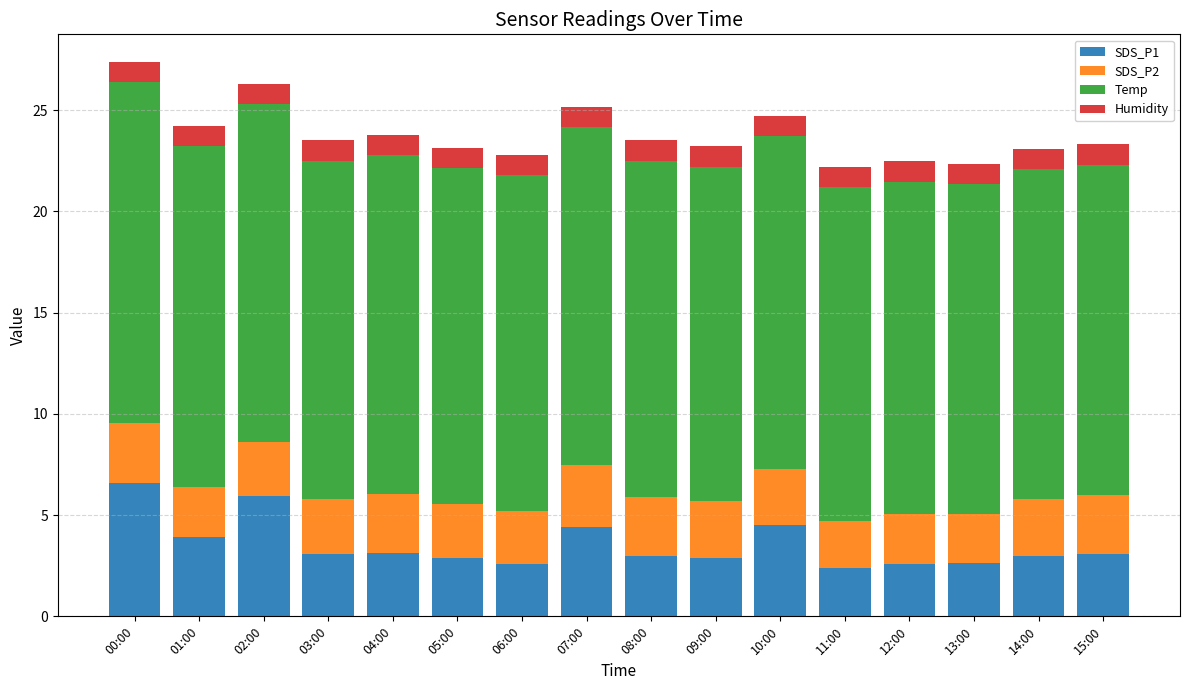

How many data points does each series have?

16